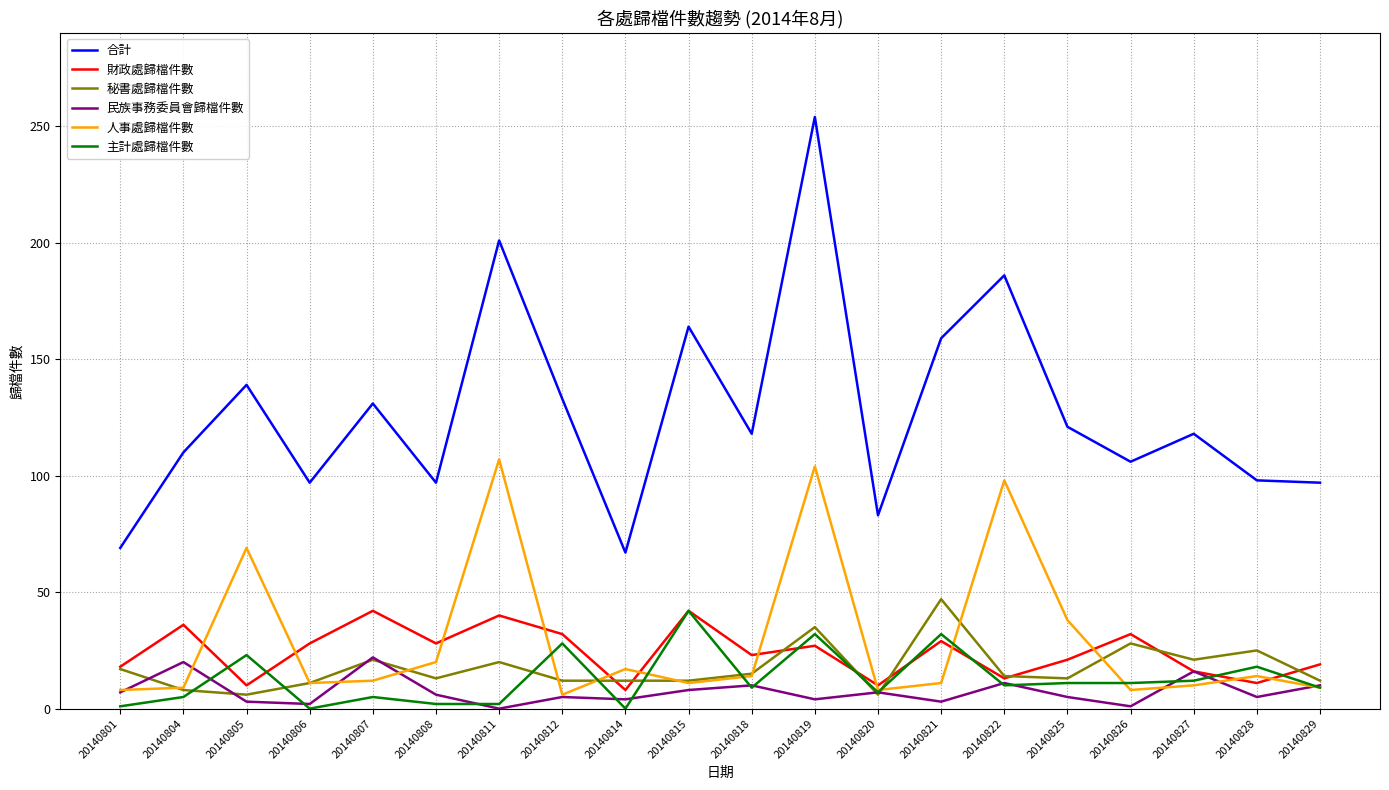

What is the greatest value displayed?

254